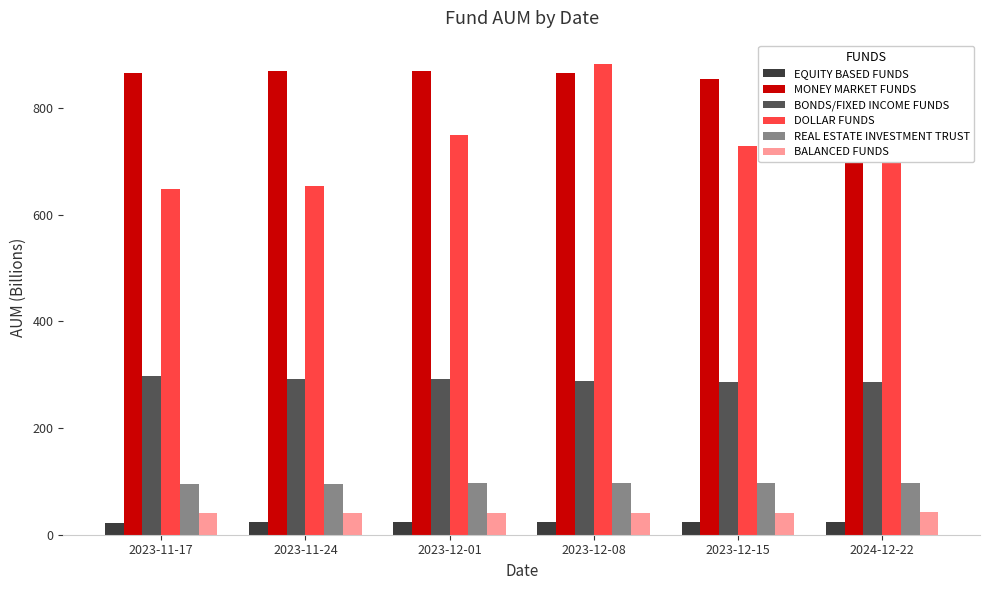

How many data points in EQUITY BASED FUNDS are above 23?

4